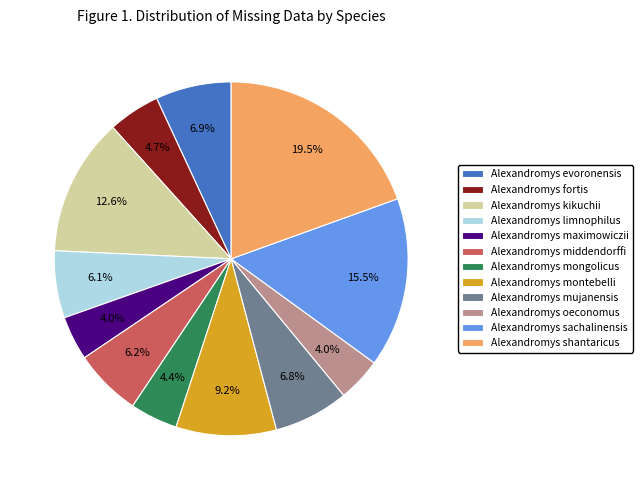

Does any single category account for the majority?

No